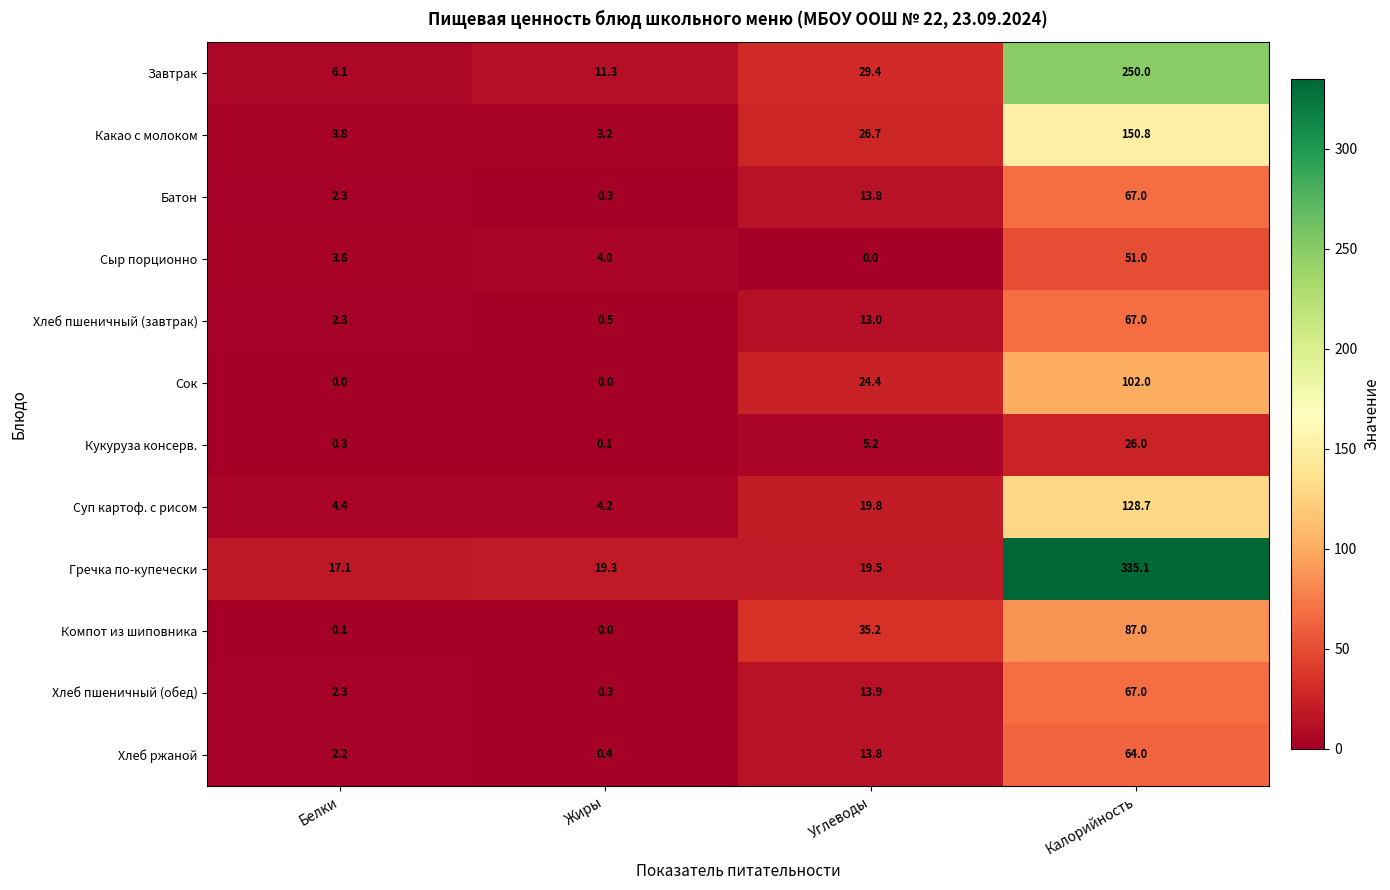

Is the value of Хлеб пшеничный (обед) at Жиры greater than the value of Суп картоф. с рисом at Жиры?

No